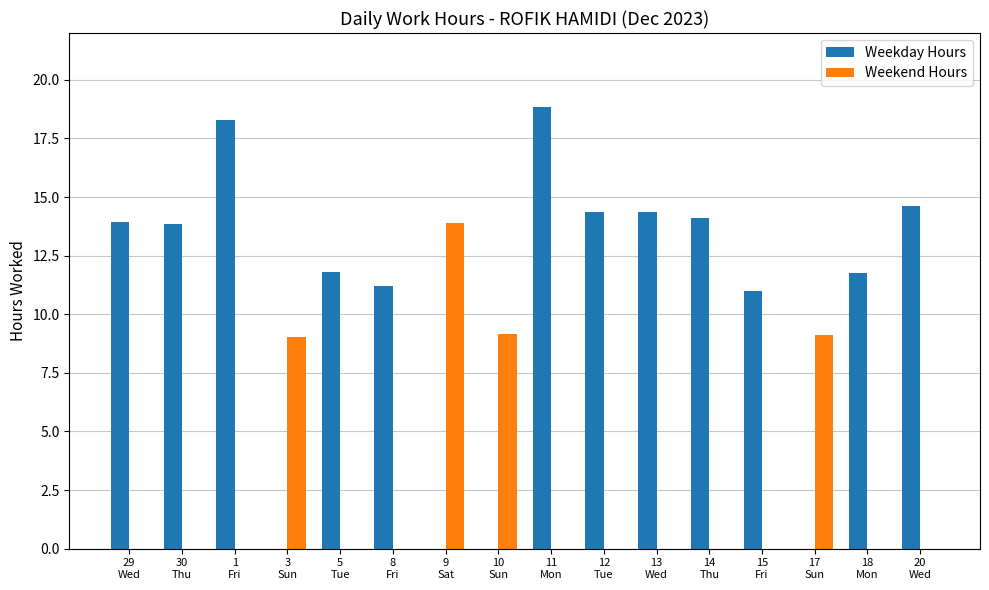

Which series has the largest total across all categories?

Weekday Hours